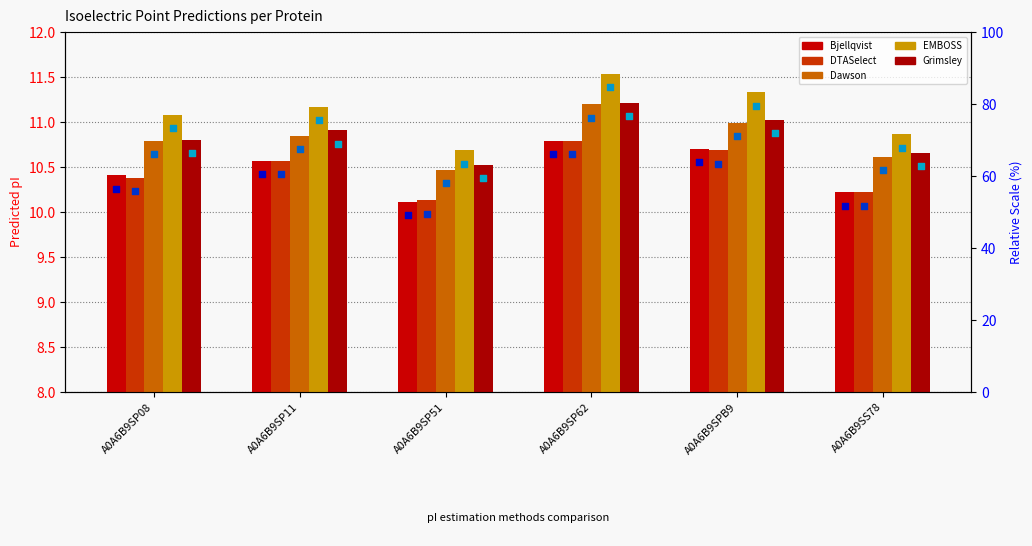

At how many categories does at least one series exceed 11?

4